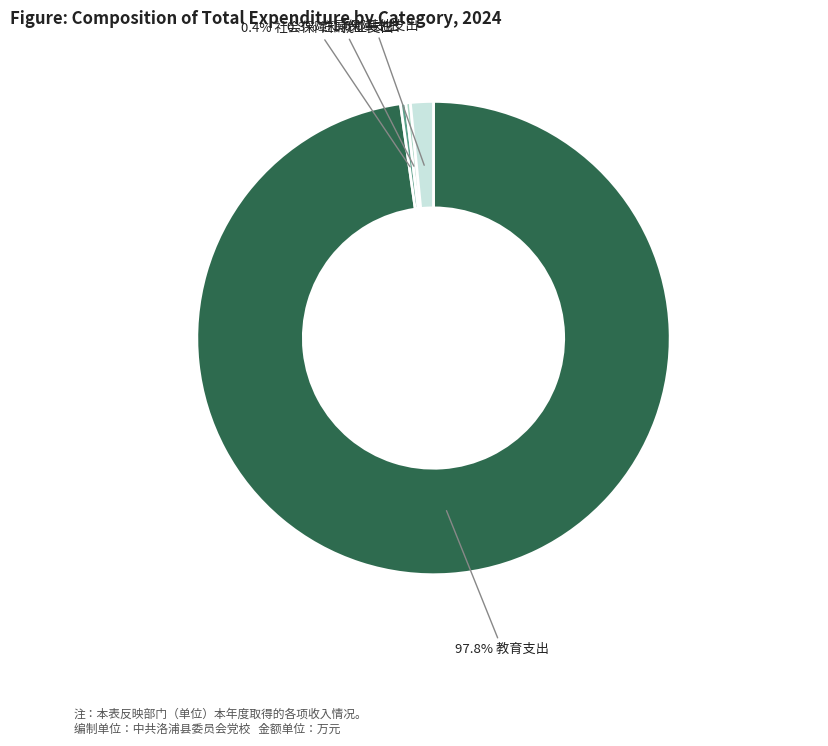

Is there any slice that represents more than half of the pie?

Yes